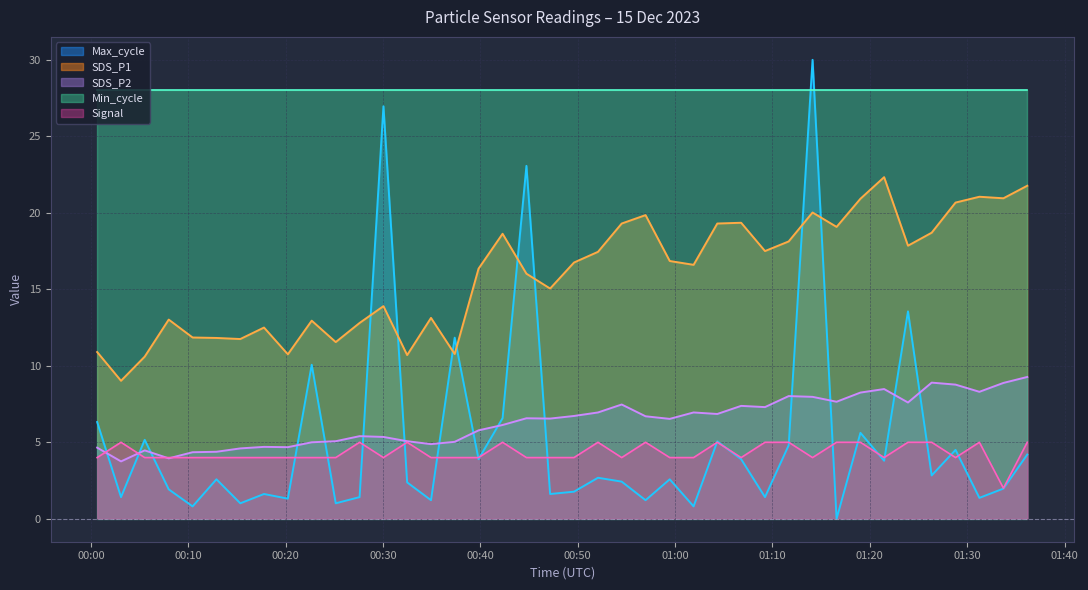

True or false: SDS_P1 has a value of 16.6 at 2023/12/15 00:15:21.

False